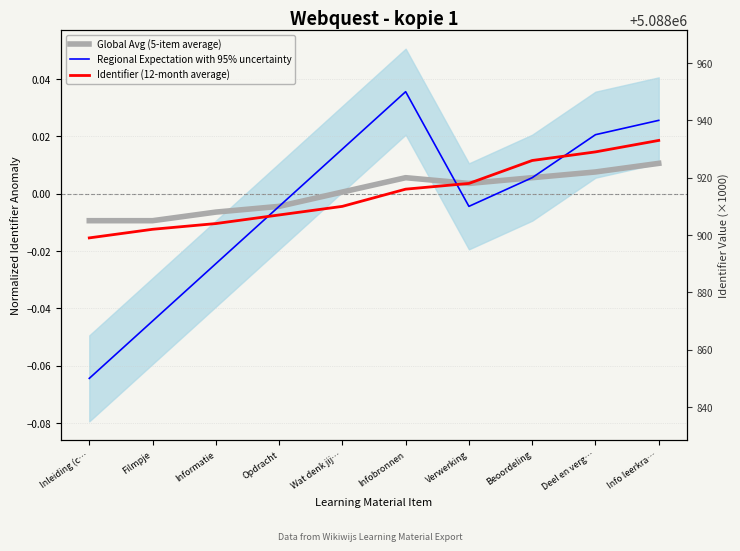

Is it true that Identifier (12-month average) equals -0.0 at Opdracht?

True